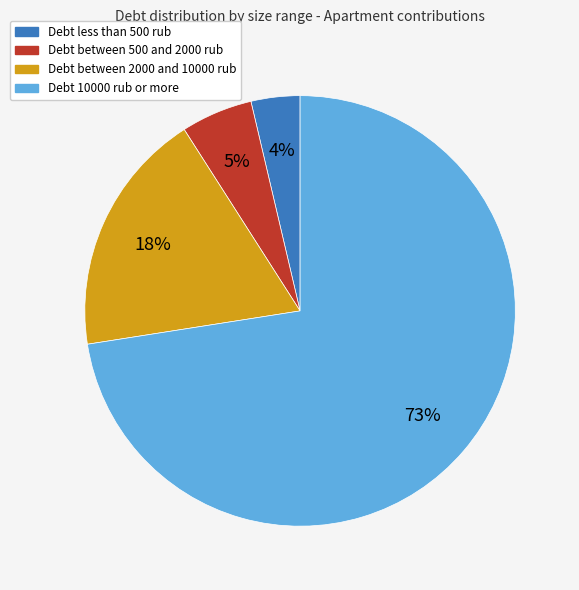

To the nearest percent, what is the average slice percentage?

25%